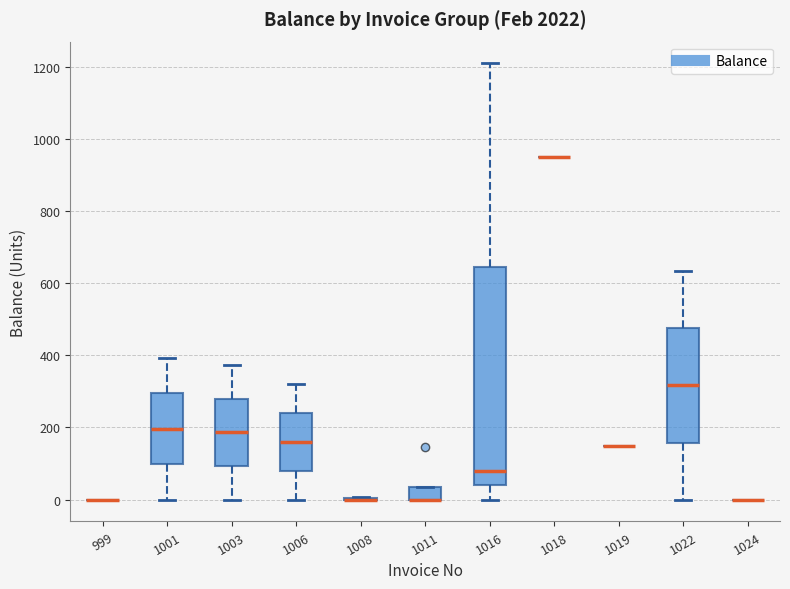

Which box is the tallest, from its lower edge to its upper edge?

1016